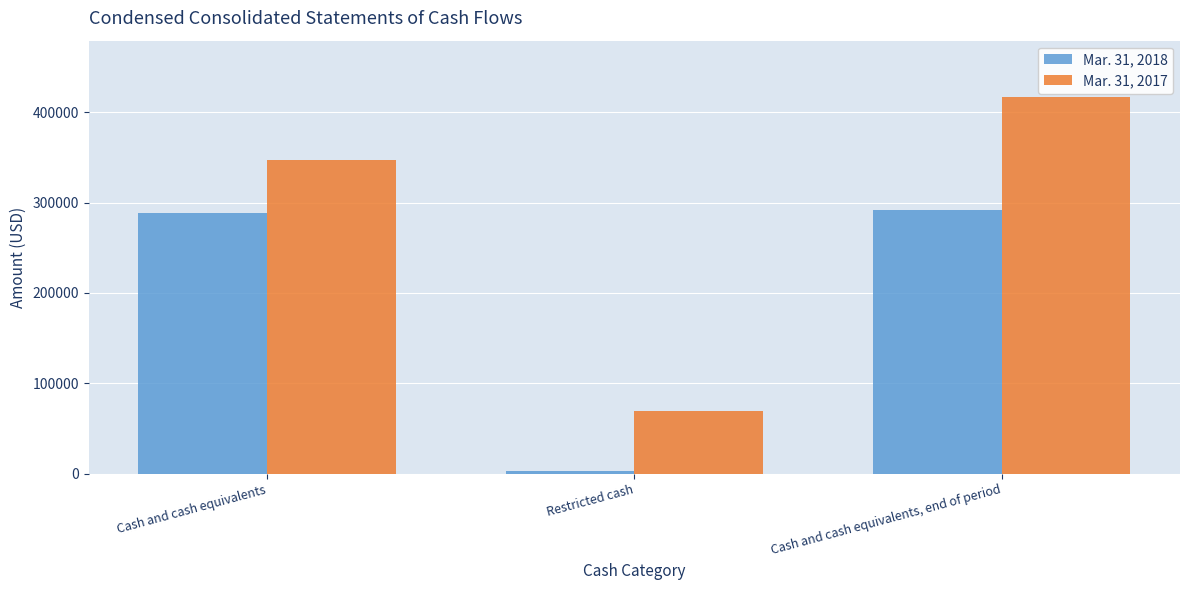

Reading left to right, what are all the values shown in this chart?

Mar. 31, 2018: Cash and cash equivalents=288332	Restricted cash=2926	Cash and cash equivalents, end of period=291258
Mar. 31, 2017: Cash and cash equivalents=347580	Restricted cash=68984	Cash and cash equivalents, end of period=416564